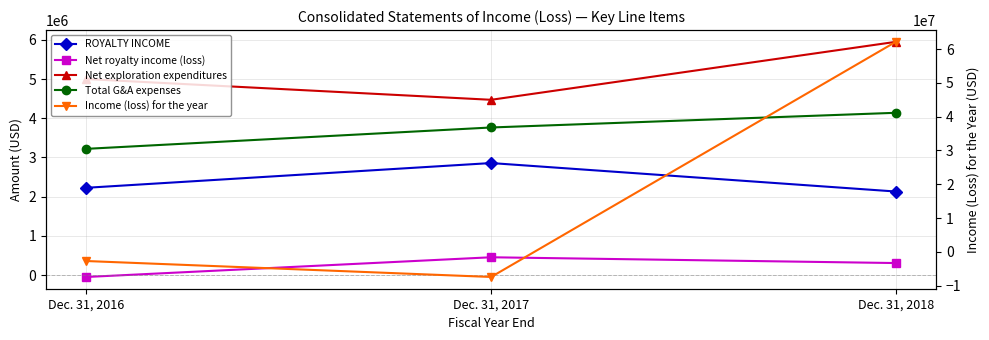

Is it true that Net royalty income (loss) equals -47265 at Dec. 31, 2016?

True